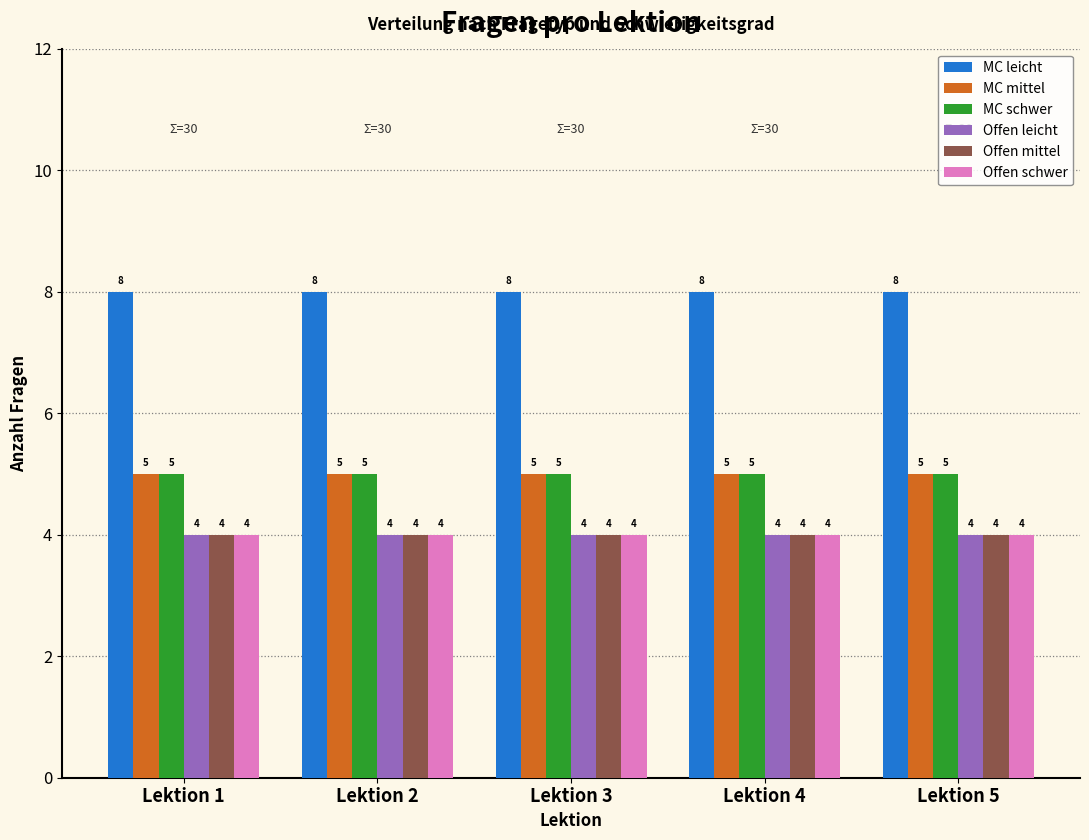

Is it true that Offen schwer equals 6 at Lektion 4?

False